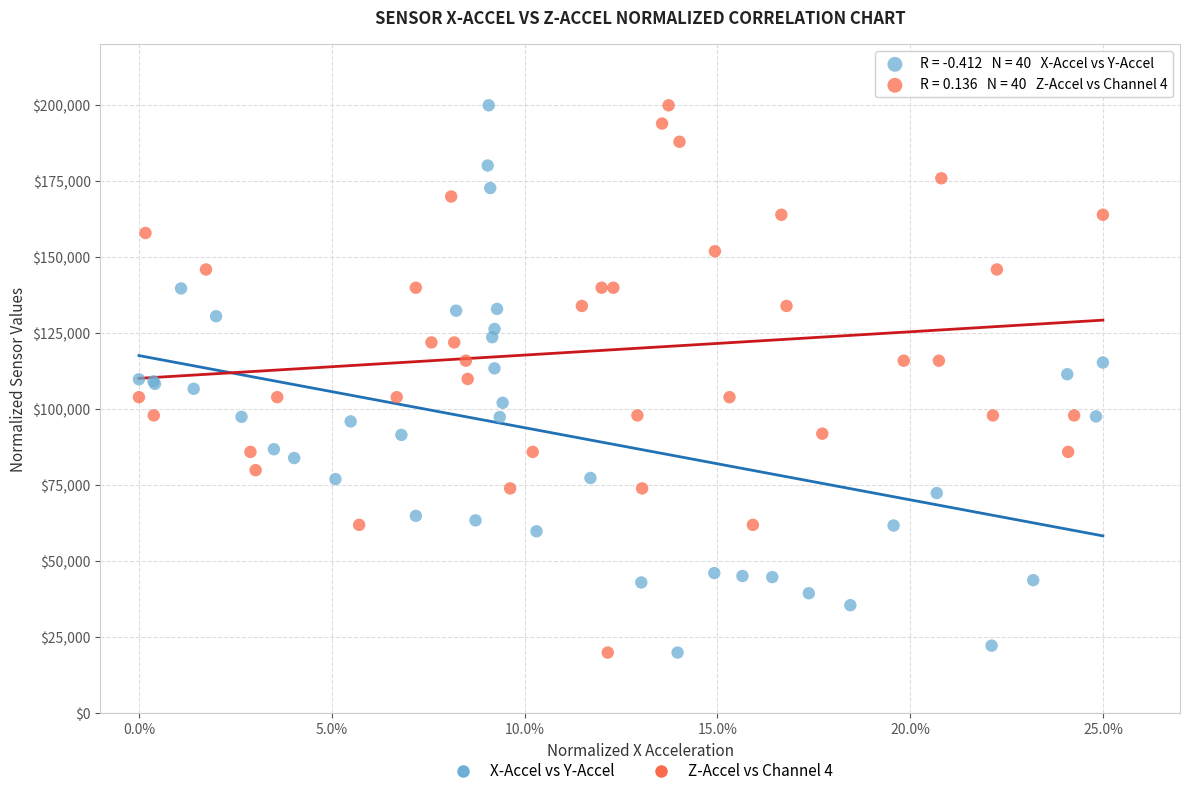

What are all the series names shown in the legend?

X-Accel vs Y-Accel, Z-Accel vs Channel 4